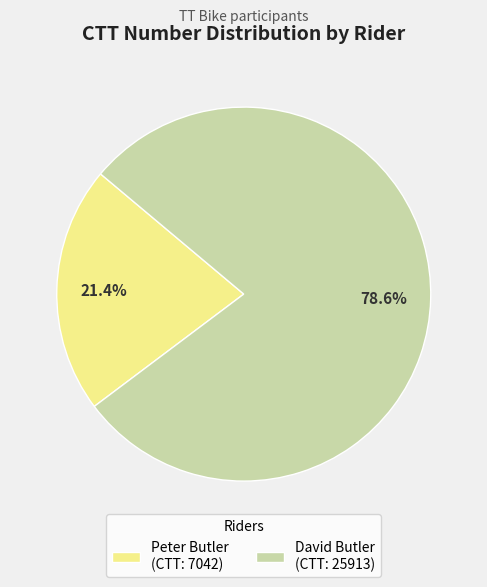

To the nearest percent, what portion does Peter Butler represent?

21%